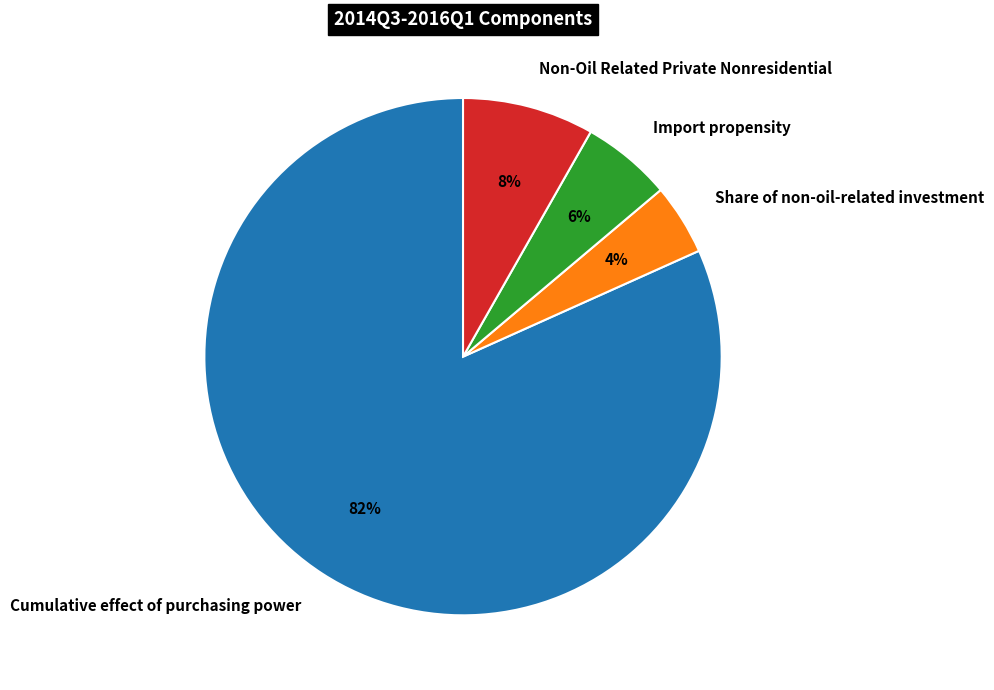

To the nearest percent, what is the difference between the Cumulative effect of purchasing power and Import propensity slice percentages?

76%